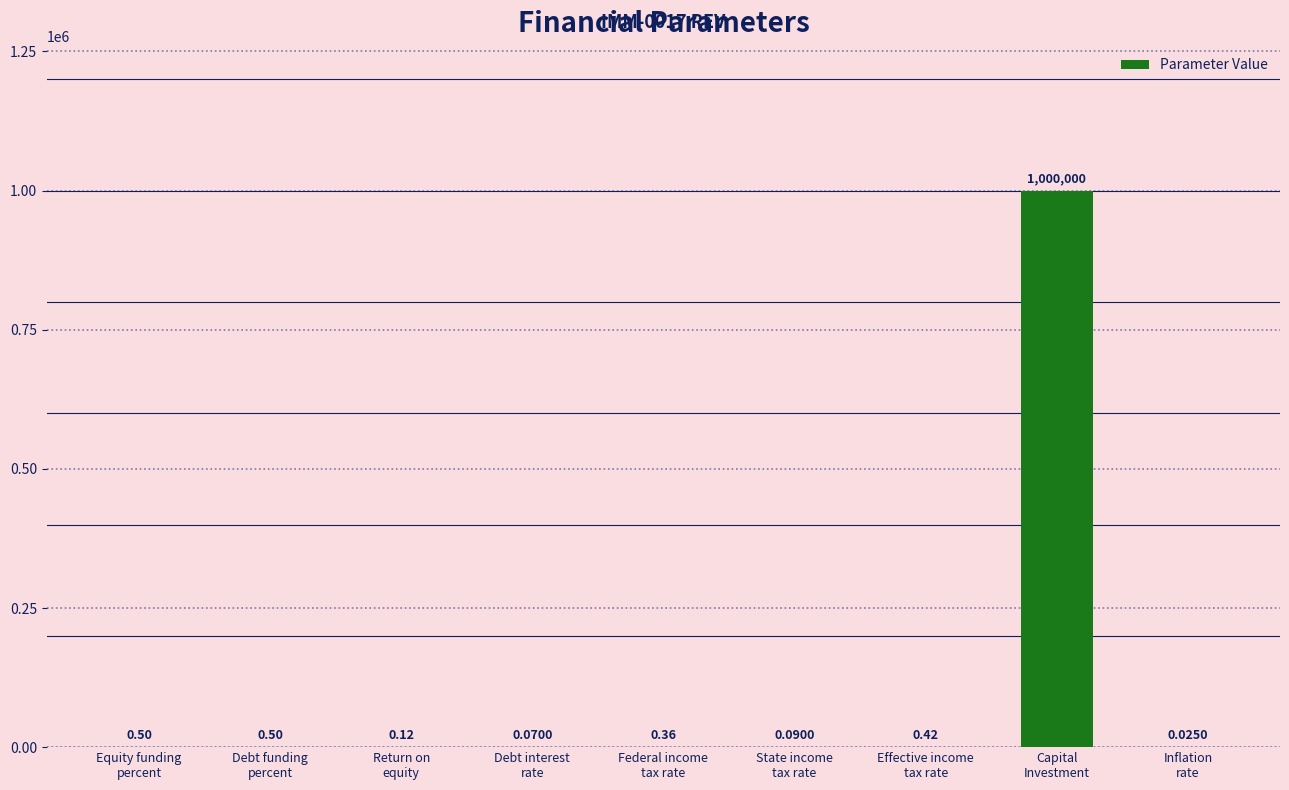

What is the sum of all values?

1000002.1